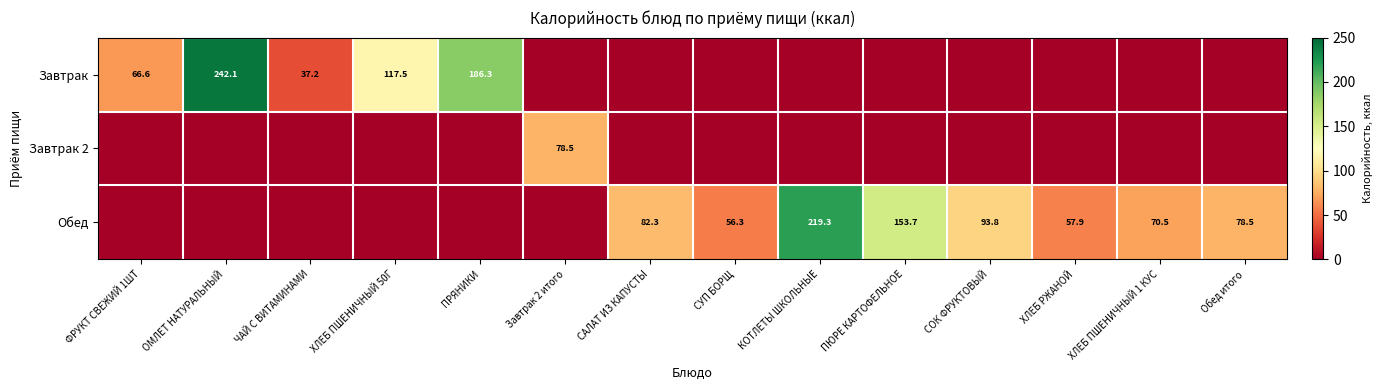

What is the difference between the highest and lowest values at ПЮРЕ КАРТОФЕЛЬНОЕ?

153.7